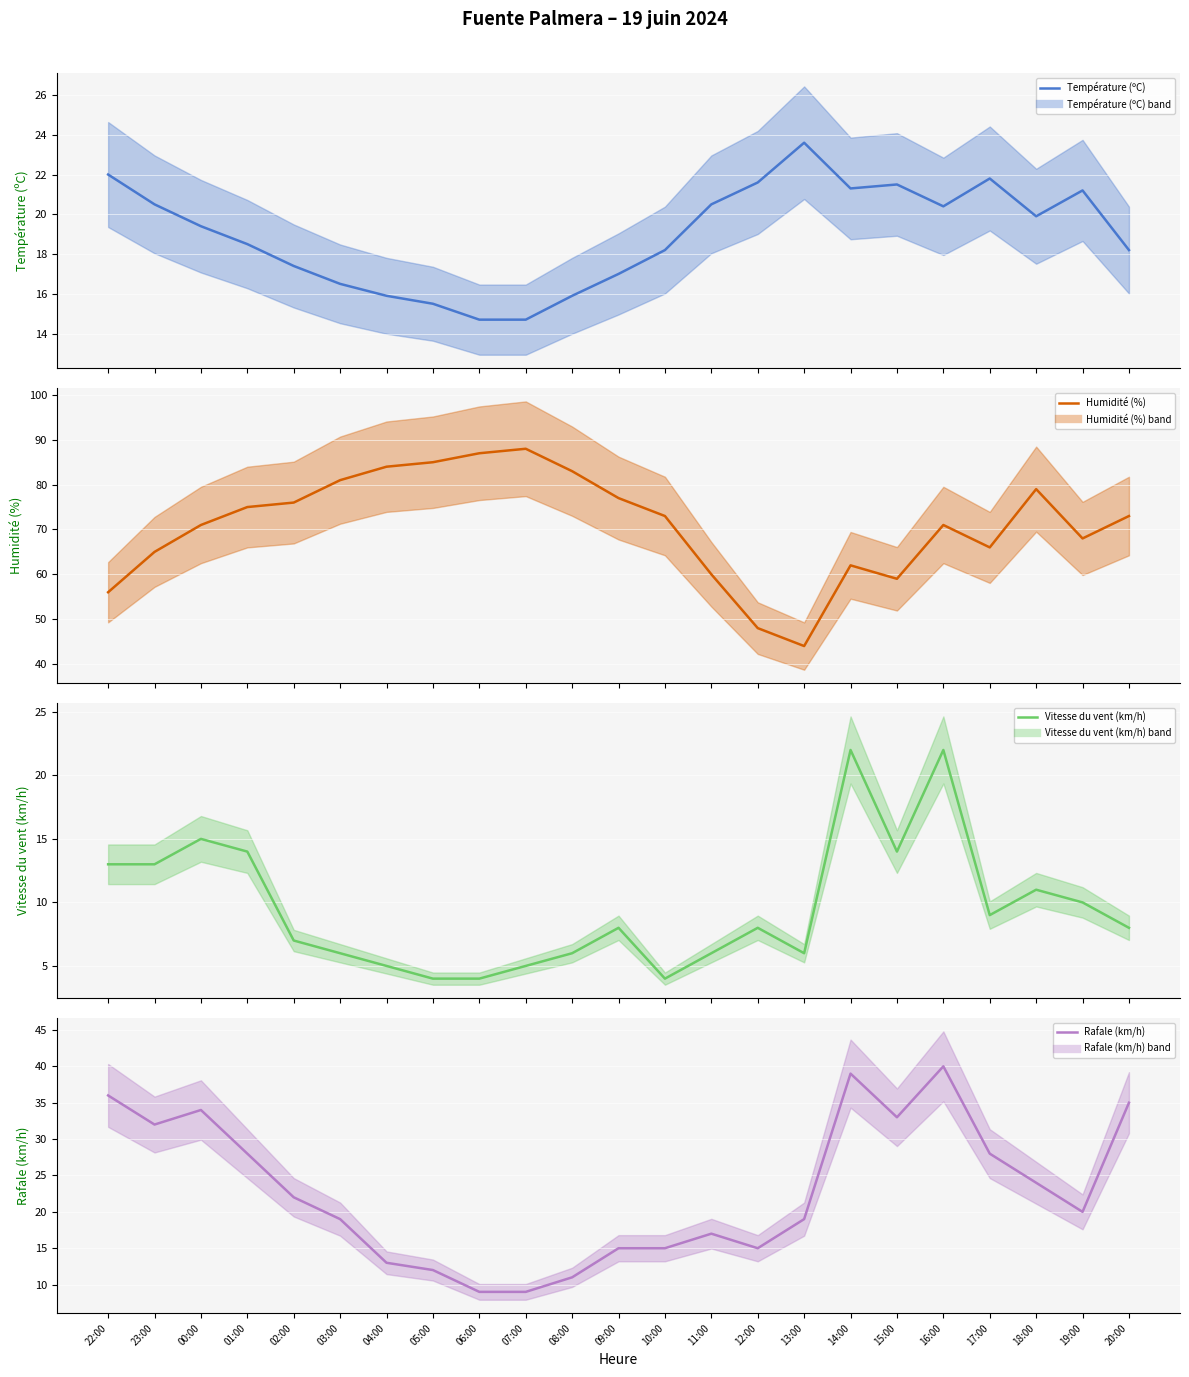

What is the sum of all Vitesse du vent (km/h) values?

220.0